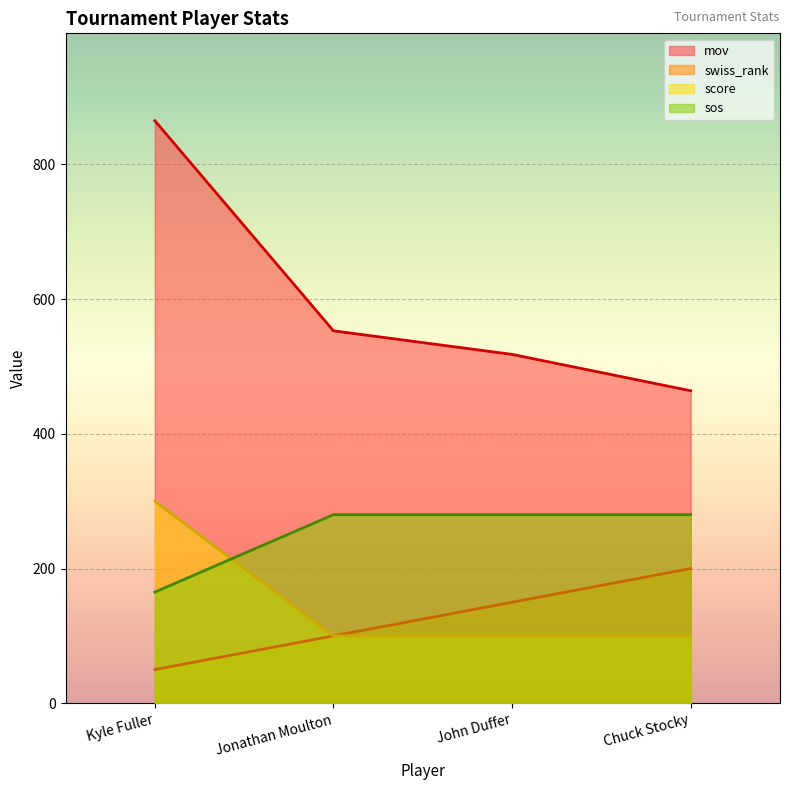

Which series has the widest spread of values?

mov